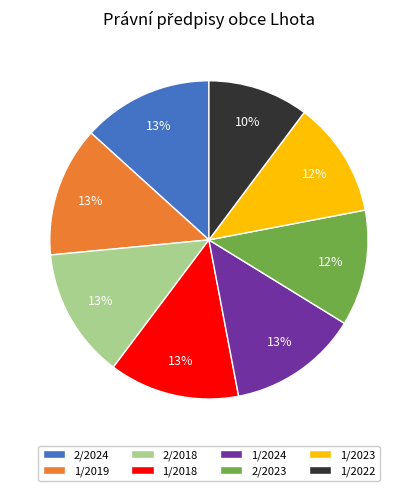

How many segments does this pie chart have?

8